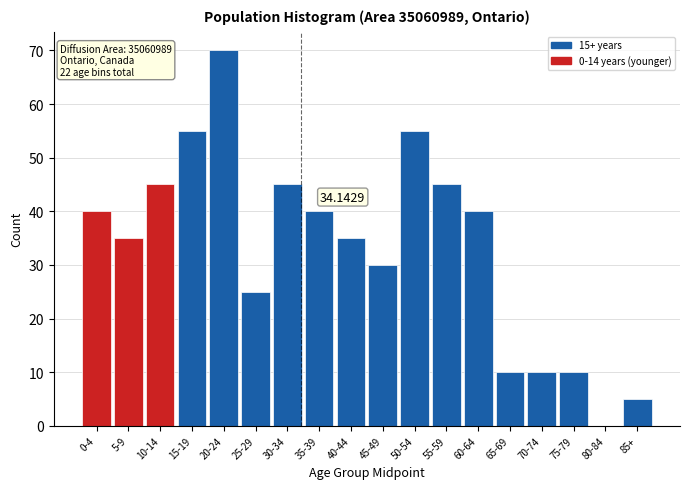

Between 80-84 and 55-59, which is larger?

55-59